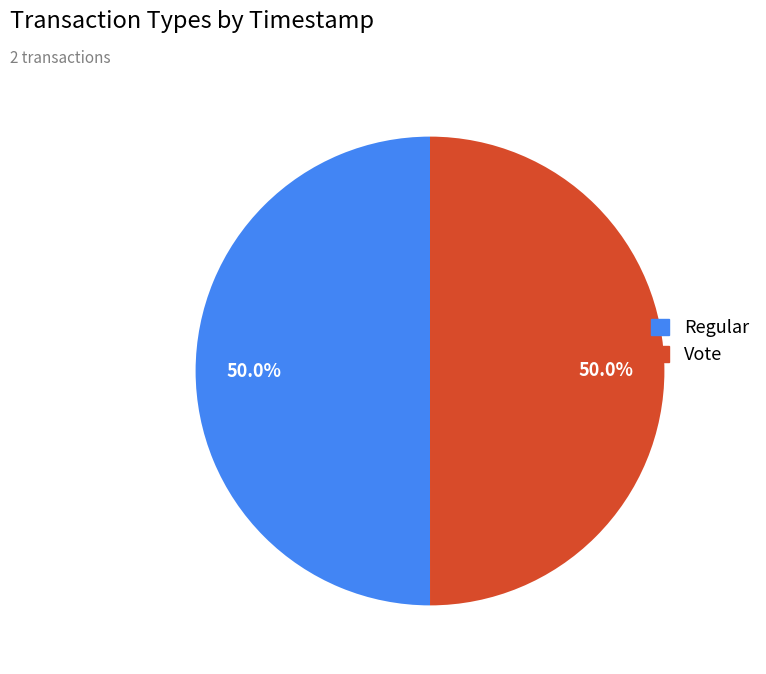

Approximately how many times larger is the value at Vote compared to Regular?

1.0